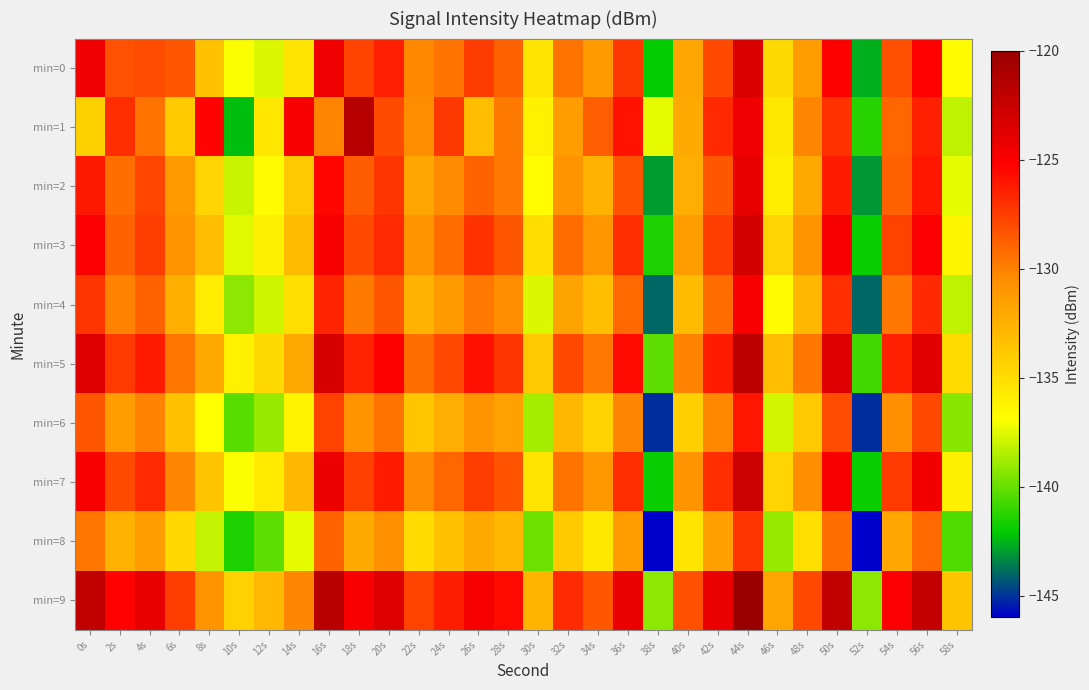

Reading left to right, transcribe all the data shown in this chart.

min=0: 0s=-124.5	2s=-128.3	4s=-128.1	6s=-128.4	8s=-133.5	10s=-137.0	12s=-137.6	14s=-135.4	16s=-124.5	18s=-127.7	20s=-126.4	22s=-130.3	24s=-129.5	26s=-127.4	28s=-128.8	30s=-135.4	32s=-129.5	34s=-131.3	36s=-127.3	38s=-142.0	40s=-131.8	42s=-127.9	44s=-123.3	46s=-134.9	48s=-131.4	50s=-125.1	52s=-142.6	54s=-128.1	56s=-125.3	58s=-136.7
min=1: 0s=-134.3	2s=-126.9	4s=-129.5	6s=-134.0	8s=-125.4	10s=-142.3	12s=-135.6	14s=-124.8	16s=-130.2	18s=-121.6	20s=-128.0	22s=-130.5	24s=-127.3	26s=-133.2	28s=-129.8	30s=-136.1	32s=-131.4	34s=-128.7	36s=-125.9	38s=-137.4	40s=-132.1	42s=-126.8	44s=-124.5	46s=-135.6	48s=-130.2	50s=-127.1	52s=-141.3	54s=-129.0	56s=-126.4	58s=-138.2
min=2: 0s=-126.1	2s=-129.3	4s=-127.8	6s=-131.2	8s=-134.5	10s=-138.0	12s=-136.7	14s=-133.9	16s=-125.4	18s=-128.6	20s=-127.2	22s=-131.8	24s=-130.4	26s=-128.9	28s=-129.7	30s=-136.8	32s=-130.9	34s=-132.5	36s=-128.3	38s=-143.0	40s=-132.3	42s=-128.4	44s=-124.1	46s=-135.9	48s=-132.0	50s=-126.2	52s=-143.1	54s=-128.8	56s=-126.0	58s=-137.4
min=3: 0s=-125.0	2s=-128.8	4s=-127.5	6s=-130.9	8s=-133.2	10s=-137.5	12s=-136.0	14s=-133.1	16s=-124.8	18s=-127.9	20s=-126.8	22s=-130.9	24s=-129.2	26s=-127.1	28s=-128.4	30s=-135.0	32s=-129.2	34s=-131.0	36s=-126.9	38s=-141.5	40s=-131.4	42s=-127.5	44s=-123.0	46s=-134.5	48s=-130.9	50s=-124.8	52s=-141.9	54s=-127.7	56s=-125.0	58s=-136.3
min=4: 0s=-127.2	2s=-130.1	4s=-128.9	6s=-132.4	8s=-135.8	10s=-139.2	12s=-137.9	14s=-135.1	16s=-126.6	18s=-129.8	20s=-128.4	22s=-132.6	24s=-131.2	26s=-129.7	28s=-130.5	30s=-137.6	32s=-131.7	34s=-133.3	36s=-129.1	38s=-144.0	40s=-133.1	42s=-129.2	44s=-124.9	46s=-136.7	48s=-132.8	50s=-127.0	52s=-144.0	54s=-129.6	56s=-126.8	58s=-138.2
min=5: 0s=-123.5	2s=-127.4	4s=-126.2	6s=-129.6	8s=-132.0	10s=-136.1	12s=-134.8	14s=-132.0	16s=-123.2	18s=-126.5	20s=-125.1	22s=-129.3	24s=-127.9	26s=-125.8	28s=-127.2	30s=-133.8	32s=-127.9	34s=-129.7	36s=-125.6	38s=-140.2	40s=-130.1	42s=-126.2	44s=-121.8	46s=-133.2	48s=-129.6	50s=-123.5	52s=-140.8	54s=-126.4	56s=-123.7	58s=-134.9
min=6: 0s=-128.4	2s=-131.3	4s=-130.1	6s=-133.5	8s=-136.9	10s=-140.3	12s=-139.0	14s=-136.2	16s=-127.7	18s=-130.9	20s=-129.5	22s=-133.7	24s=-132.3	26s=-130.8	28s=-131.6	30s=-138.7	32s=-132.8	34s=-134.4	36s=-130.2	38s=-145.1	40s=-134.2	42s=-130.3	44s=-126.0	46s=-137.8	48s=-133.9	50s=-128.1	52s=-145.1	54s=-130.7	56s=-127.9	58s=-139.3
min=7: 0s=-124.8	2s=-128.0	4s=-126.8	6s=-130.2	8s=-133.6	10s=-137.0	12s=-135.7	14s=-132.9	16s=-124.4	18s=-127.6	20s=-126.2	22s=-130.4	24s=-129.0	26s=-127.5	28s=-128.3	30s=-135.4	32s=-129.5	34s=-131.1	36s=-126.9	38s=-141.9	40s=-130.9	42s=-126.9	44s=-122.7	46s=-134.5	48s=-130.6	50s=-124.8	52s=-141.9	54s=-127.4	56s=-124.6	58s=-136.0
min=8: 0s=-129.6	2s=-132.5	4s=-131.3	6s=-134.7	8s=-138.1	10s=-141.5	12s=-140.2	14s=-137.4	16s=-128.9	18s=-132.1	20s=-130.7	22s=-134.9	24s=-133.5	26s=-132.0	28s=-132.8	30s=-139.9	32s=-134.0	34s=-135.6	36s=-131.4	38s=-146.3	40s=-135.4	42s=-131.5	44s=-127.2	46s=-139.0	48s=-135.1	50s=-129.3	52s=-146.3	54s=-131.9	56s=-129.1	58s=-140.5
min=9: 0s=-122.1	2s=-125.3	4s=-124.1	6s=-127.5	8s=-130.9	10s=-134.3	12s=-133.0	14s=-130.2	16s=-121.7	18s=-124.9	20s=-123.5	22s=-127.7	24s=-126.3	26s=-124.8	28s=-125.6	30s=-132.7	32s=-126.8	34s=-128.4	36s=-124.2	38s=-139.2	40s=-128.2	42s=-124.2	44s=-120.0	46s=-131.8	48s=-127.9	50s=-122.1	52s=-139.2	54s=-125.0	56s=-122.2	58s=-133.6